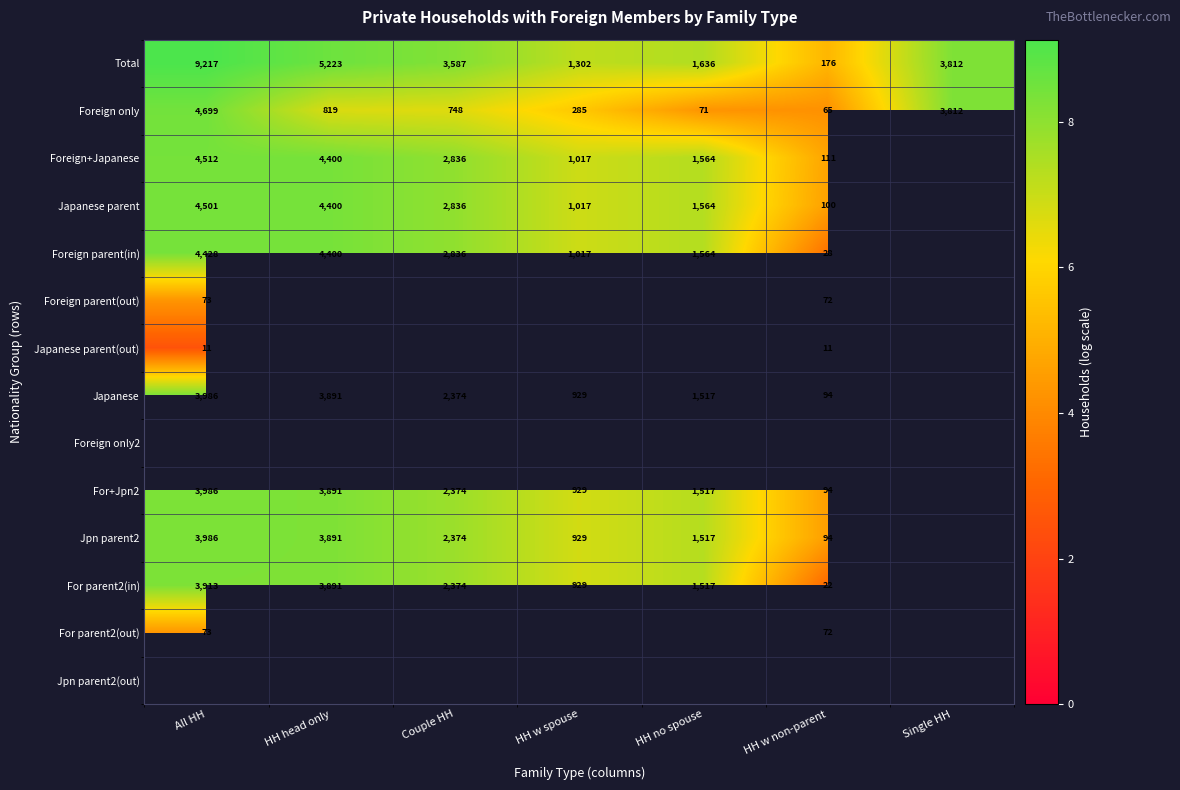

Count the number of categories in the chart.

7